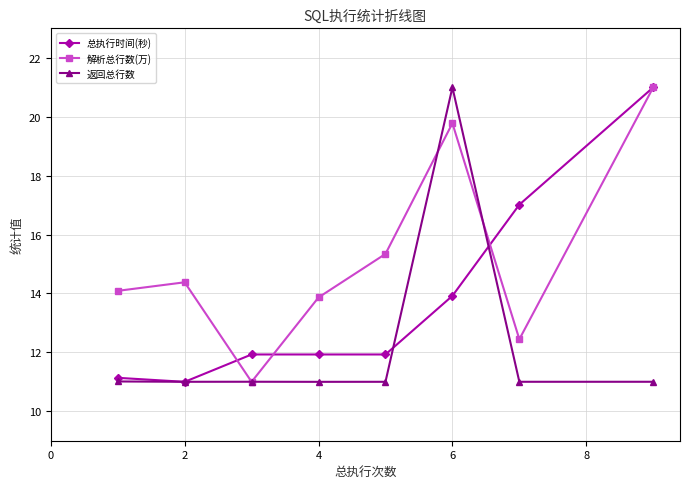

Reading right to left, extract all data points from this chart.

总执行时间(秒): 21.0	17.0	13.9	11.9	11.9	11.9	11.0	11.1
解析总行数(万): 21.0	12.4	19.8	15.3	13.9	11.0	14.4	14.1
返回总行数: 11.0	11.0	21.0	11.0	11.0	11.0	11.0	11.0